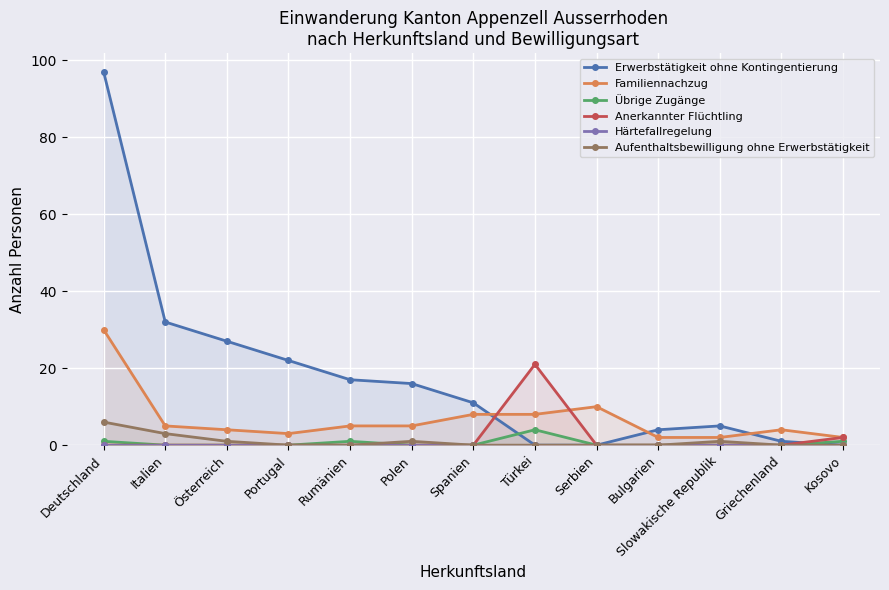

How many lines are shown in the chart?

6